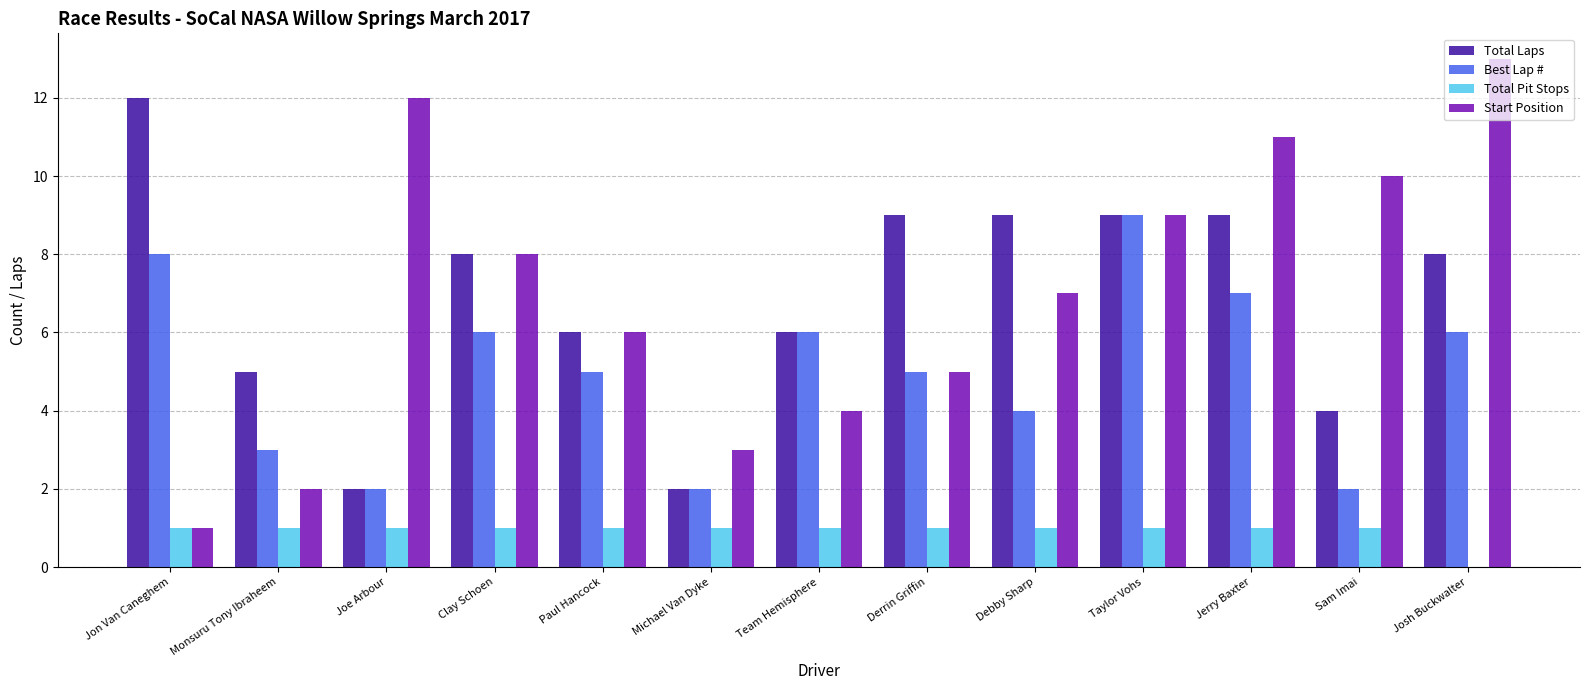

At which label does Best Lap # reach its peak?

Taylor Vohs